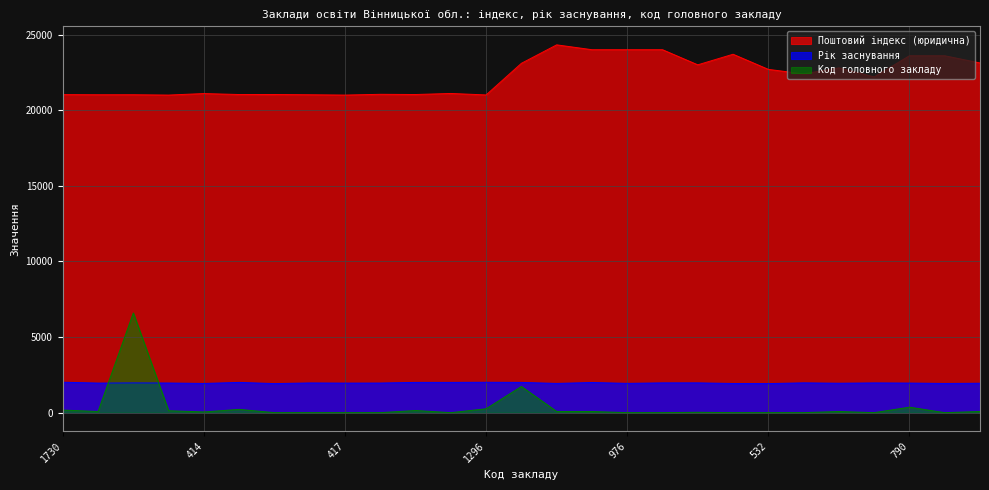

What is the average value of the Рік заснування series?

1963